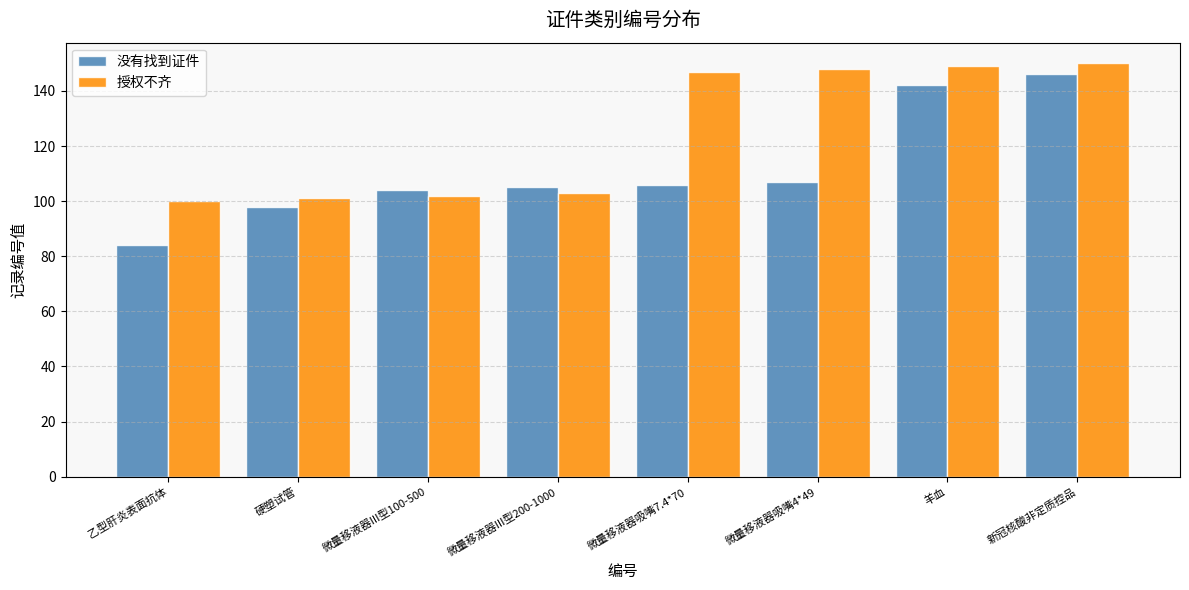

How many bars are there in each group?

2